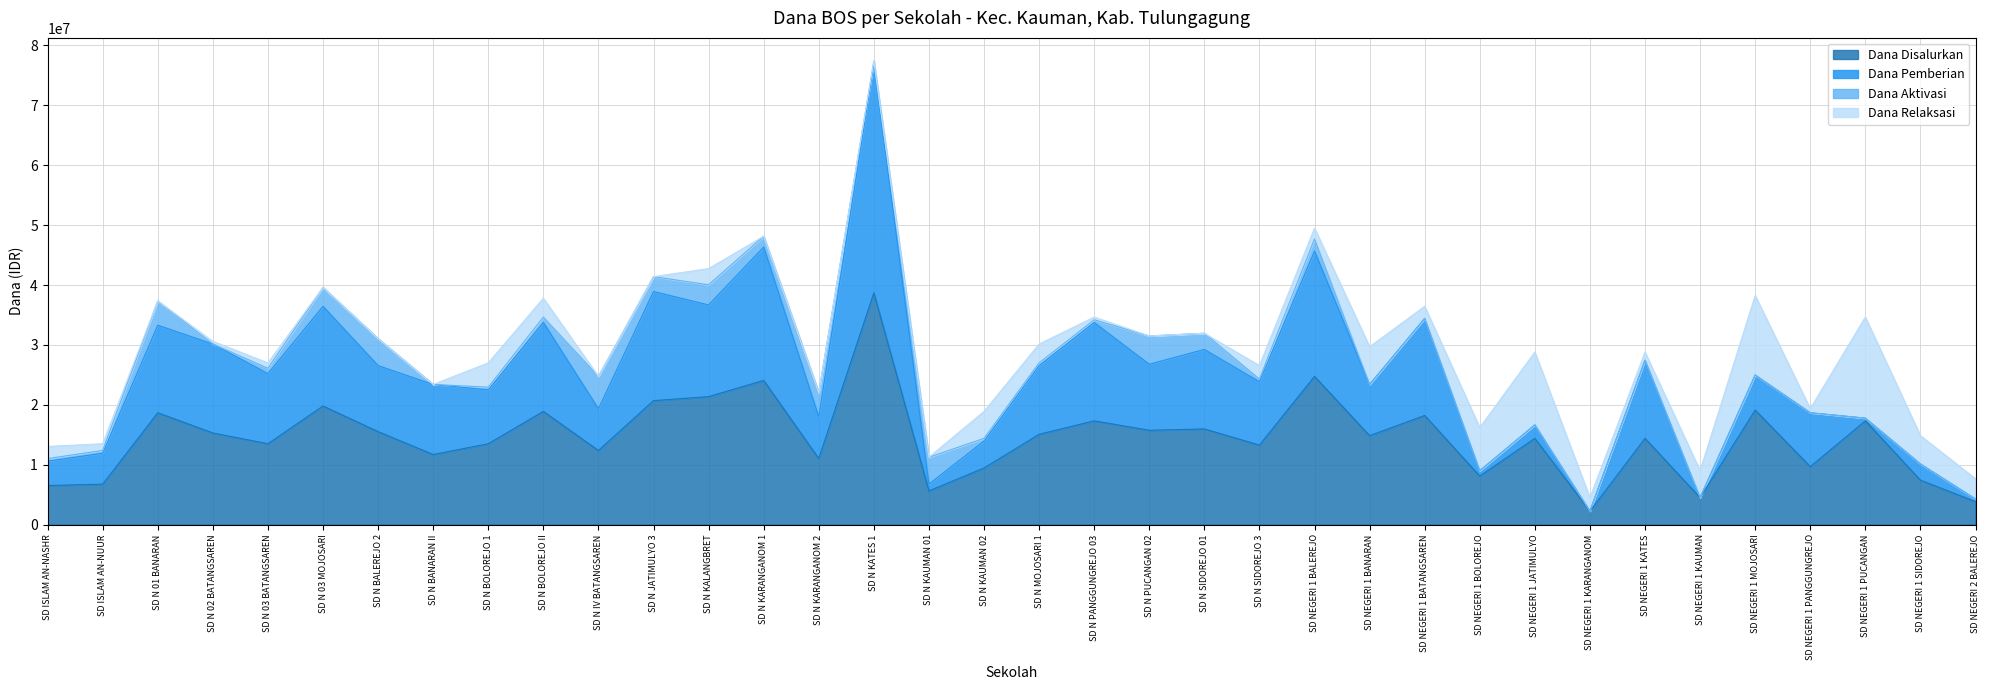

What is the sum of all Dana Pemberian values?

370350000